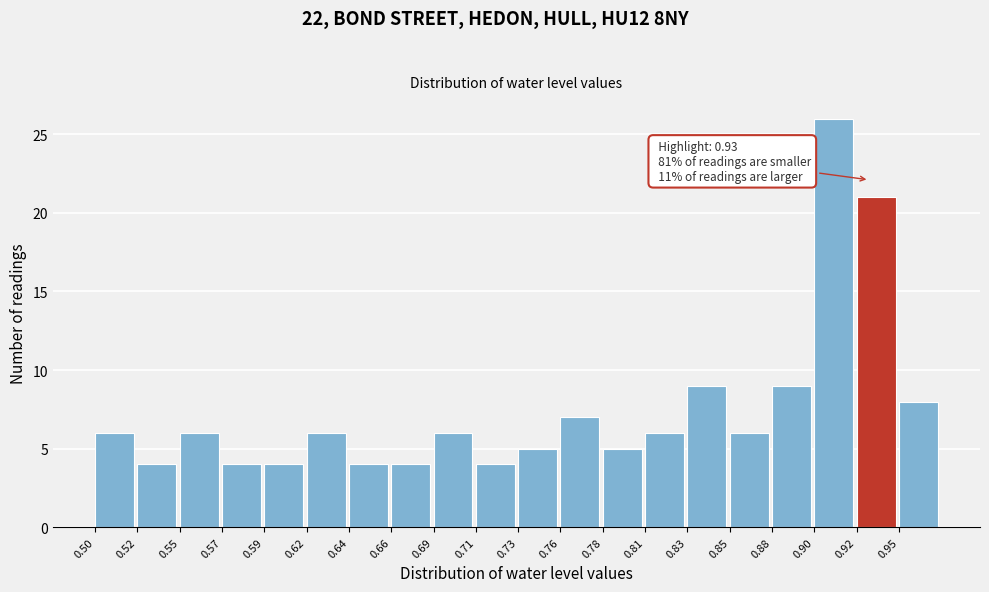

Over which range of the x-axis is the bar tallest?

0.900 to 0.925